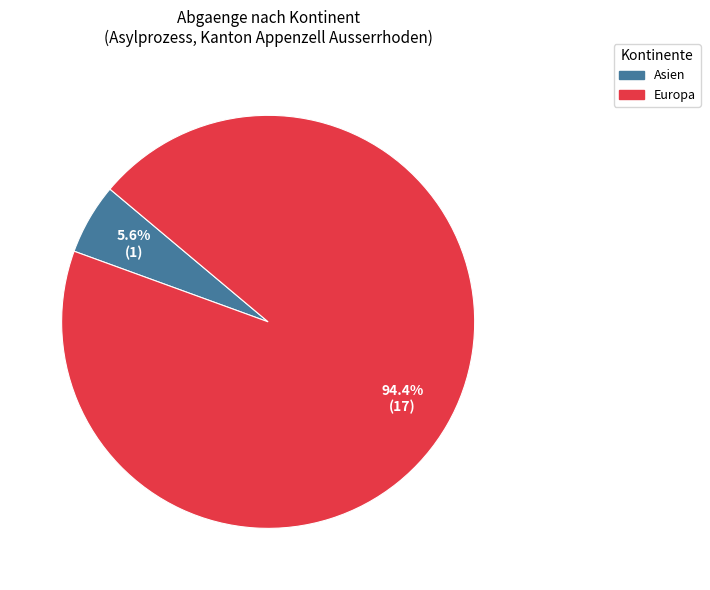

How many slices are in this pie chart?

2